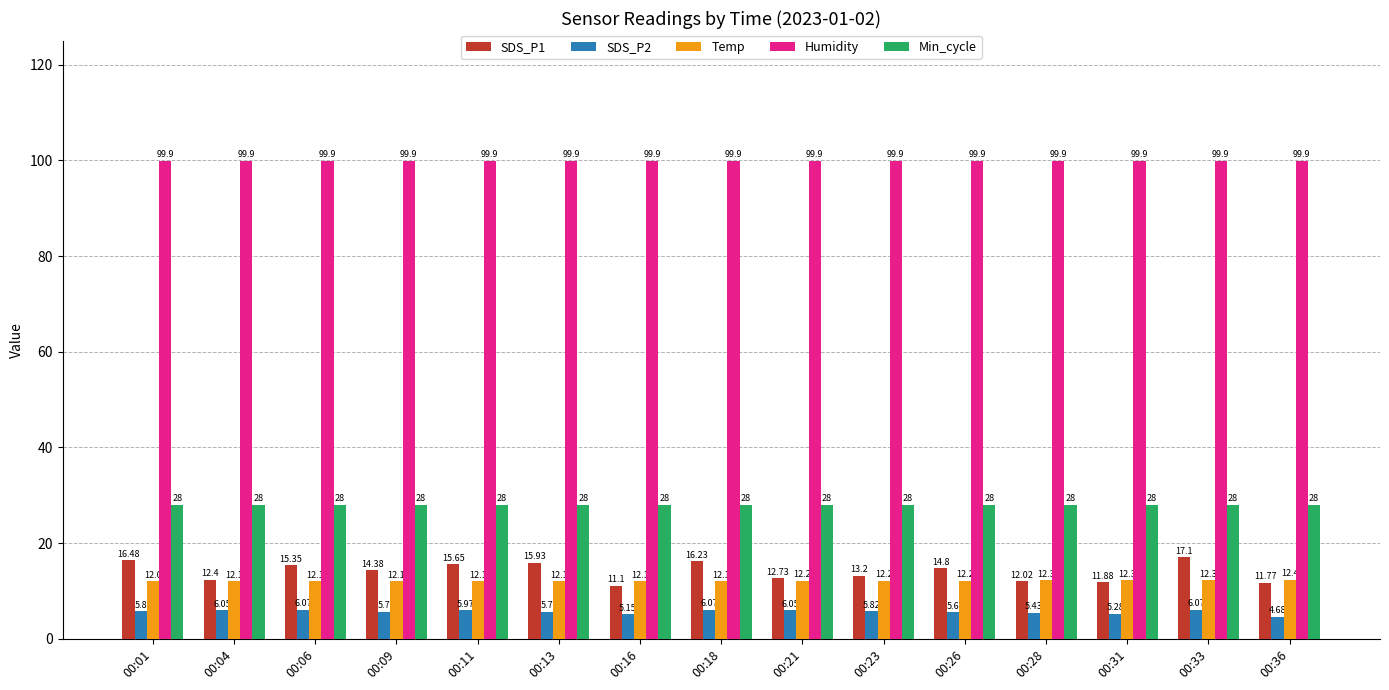

What is the sum of all Humidity values?

1498.5